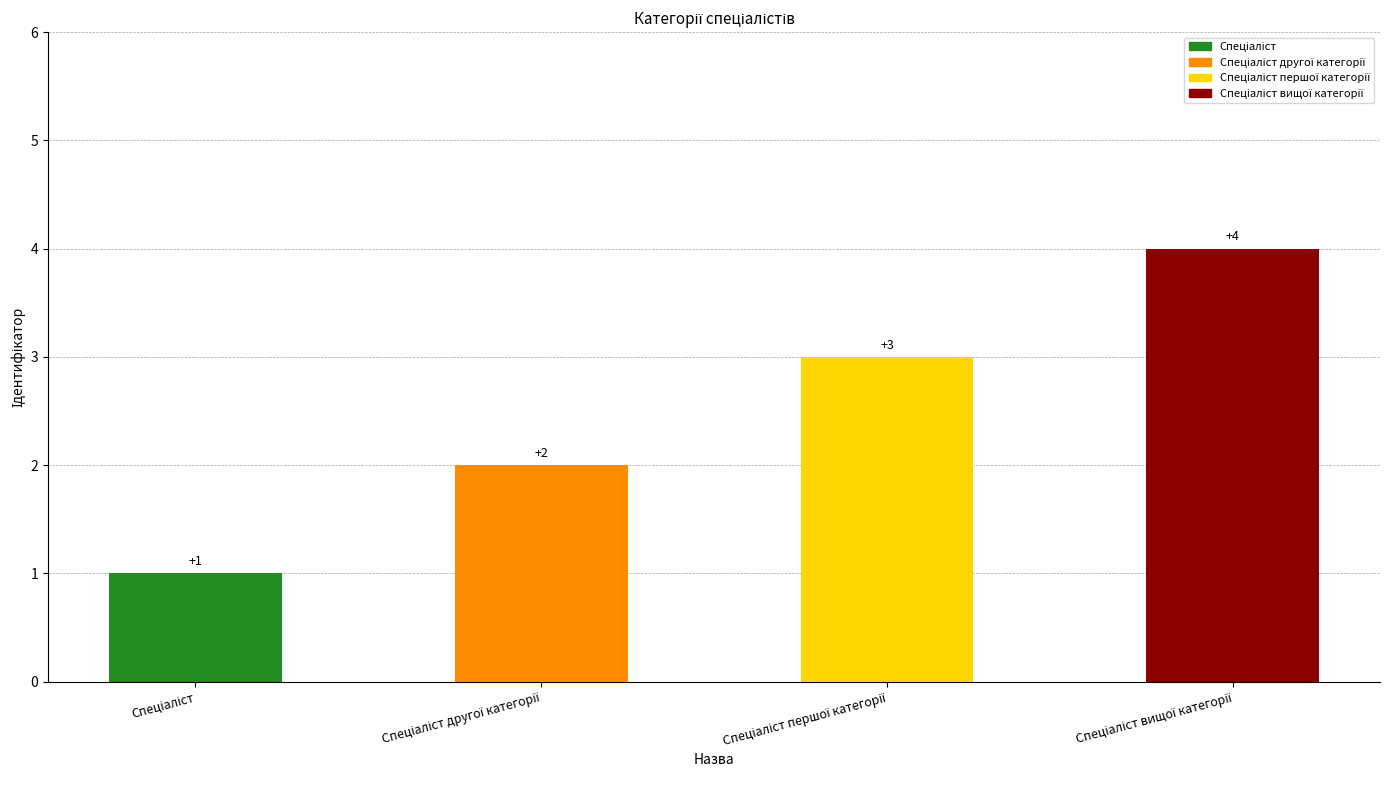

The chart shows a value of 0 at Спеціаліст. True or false?

False